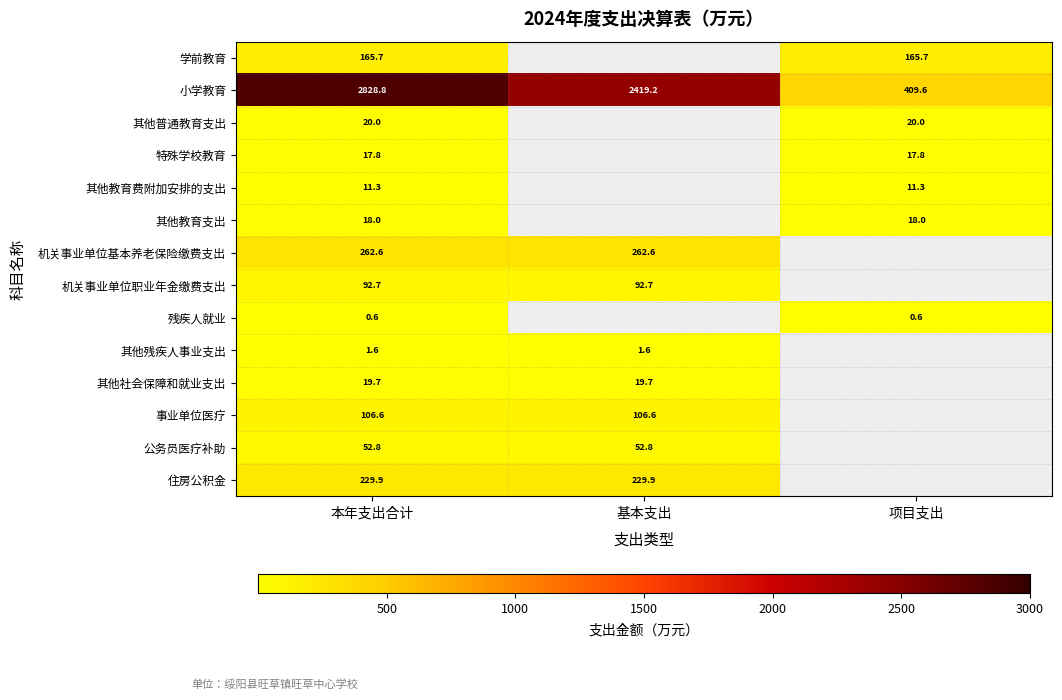

How many categories are shown in the chart?

3